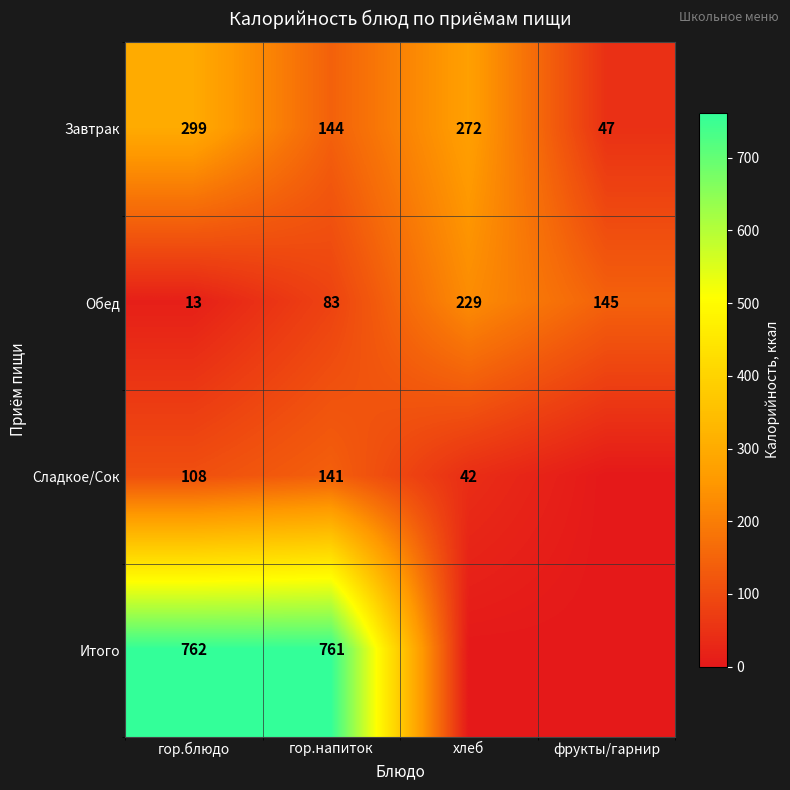

Rank the series at гор.напиток from highest to lowest value.

Итого, Завтрак, Сладкое/Сок, Обед